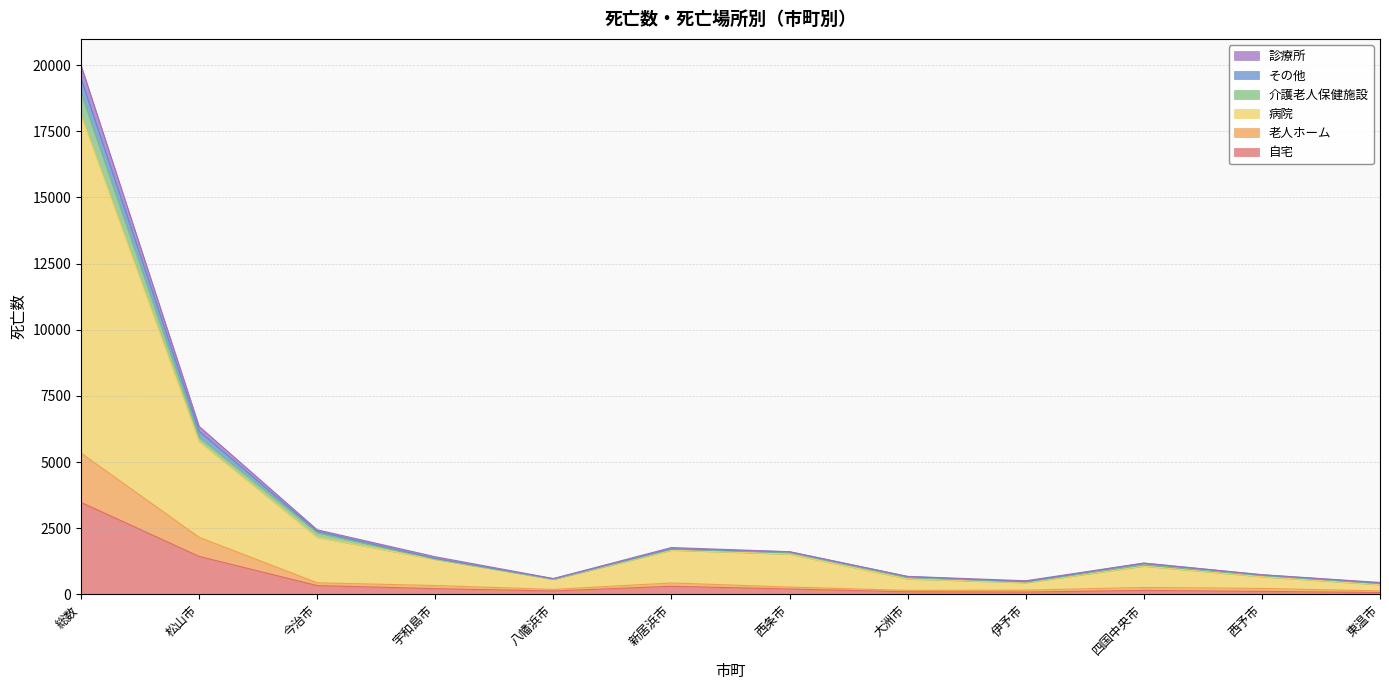

How many lines are shown in the chart?

6